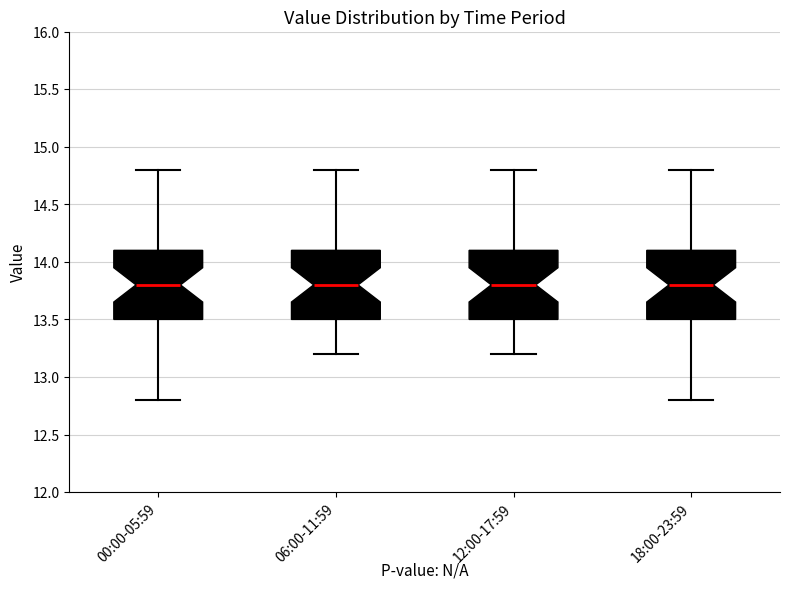

Where does the lower whisker of the box for 12:00-17:59 end on the y-axis? The values are not printed on the chart, so give them approximately, as read against the axis.

13.2